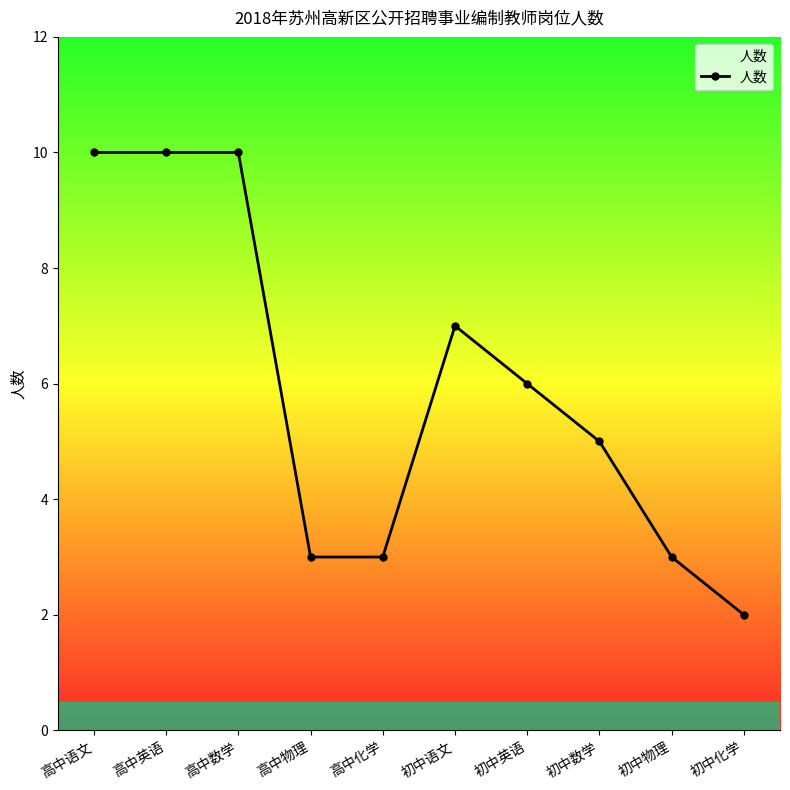

Where does the data first go above 6?

高中语文